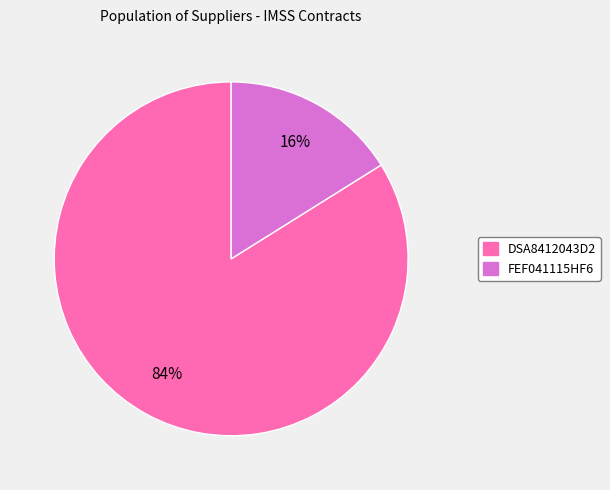

To the nearest percent, what is the difference between the largest and smallest slice percentages?

68%